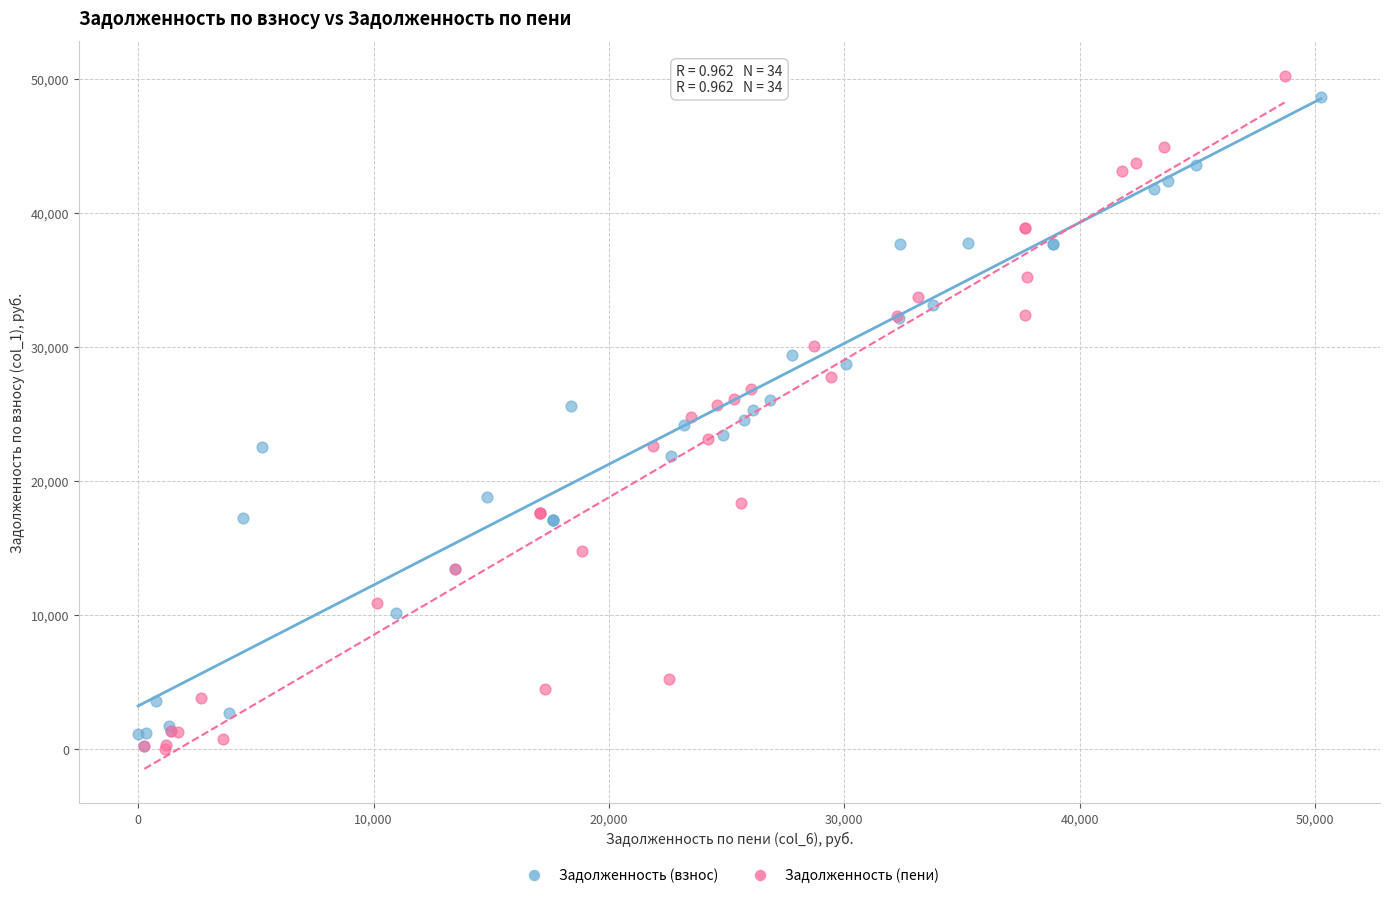

Which series has the widest spread of Y values?

Задолженность (пени)